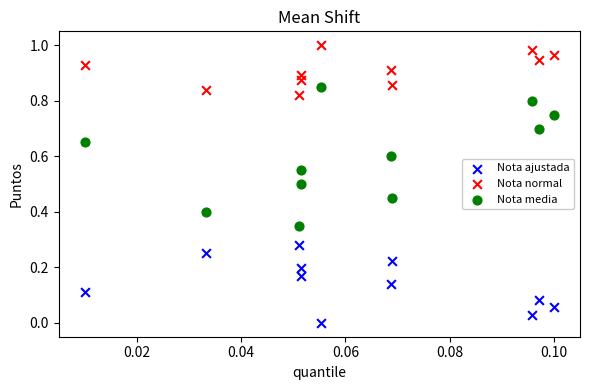

What are all the series names shown in the legend?

Nota ajustada, Nota normal, Nota media